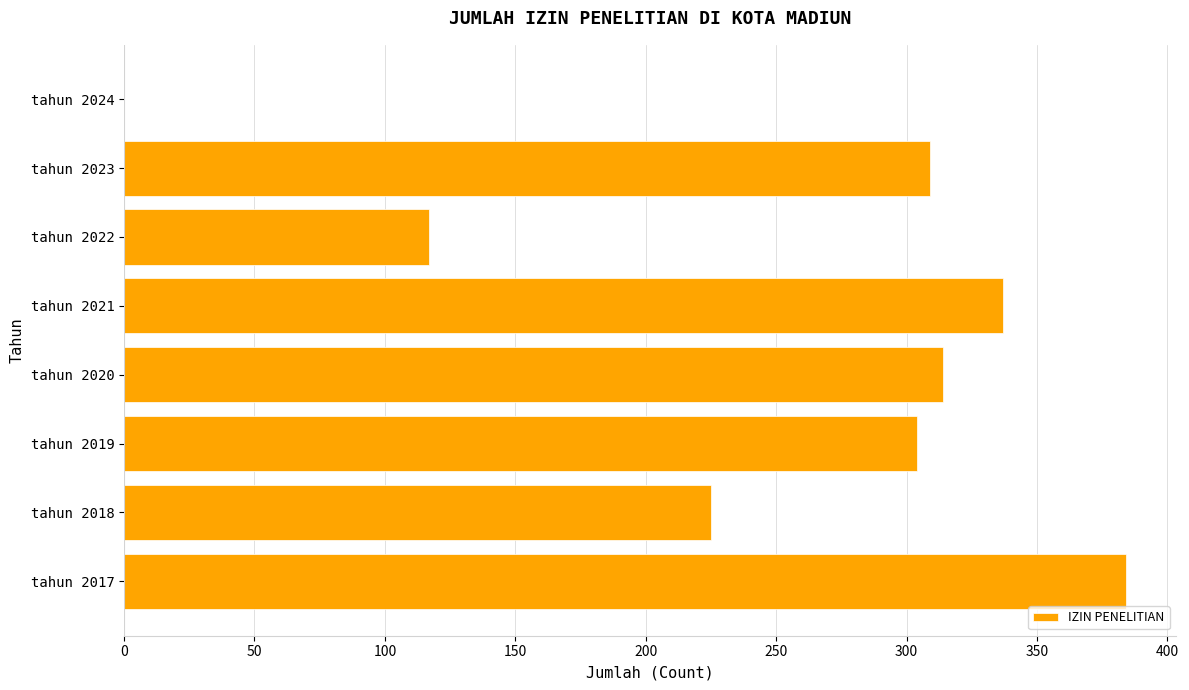

What is the greatest value displayed?

384